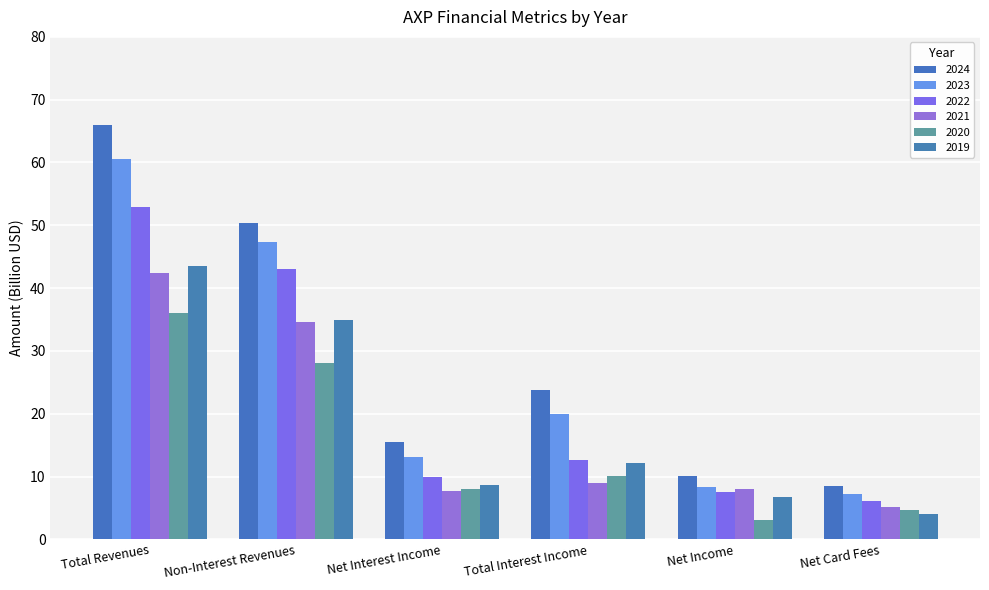

How many categories are shown in the chart?

6